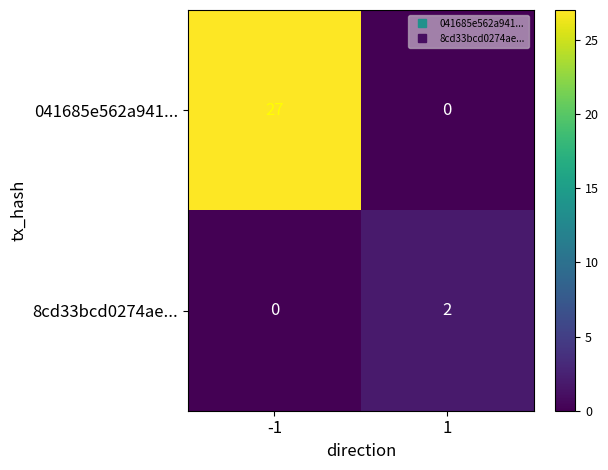

What is the maximum value shown in the chart?

27